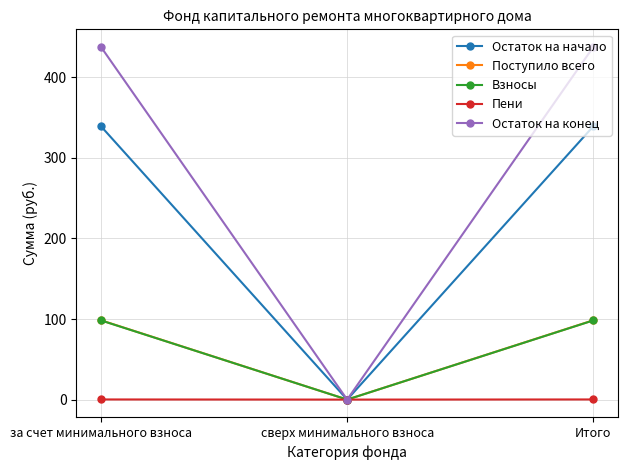

Is this an area chart (filled region under the line)?

No